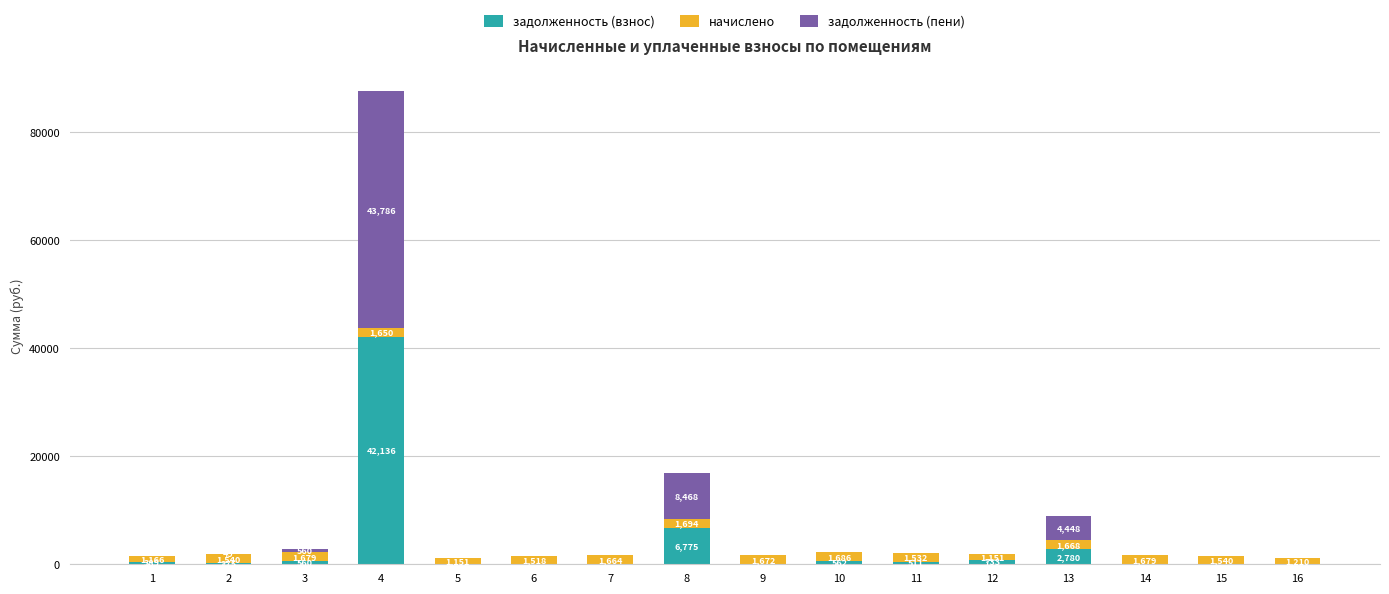

At which category is the sum across all series the highest?

4